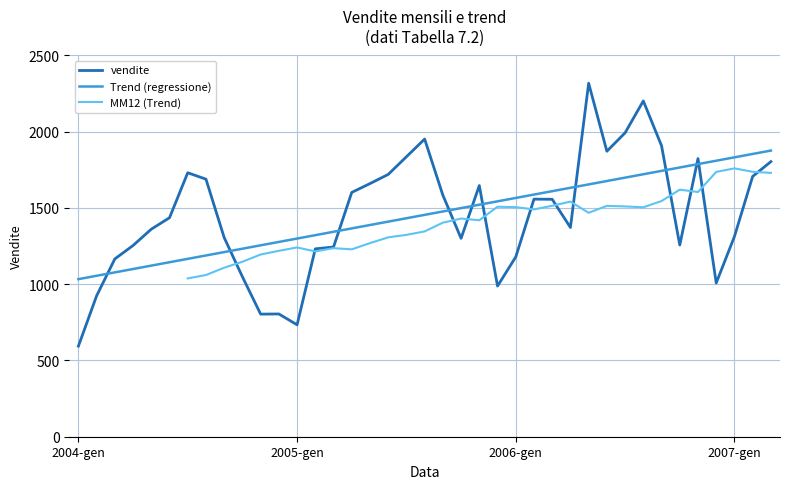

How many values in the vendite series are below 1436?

19